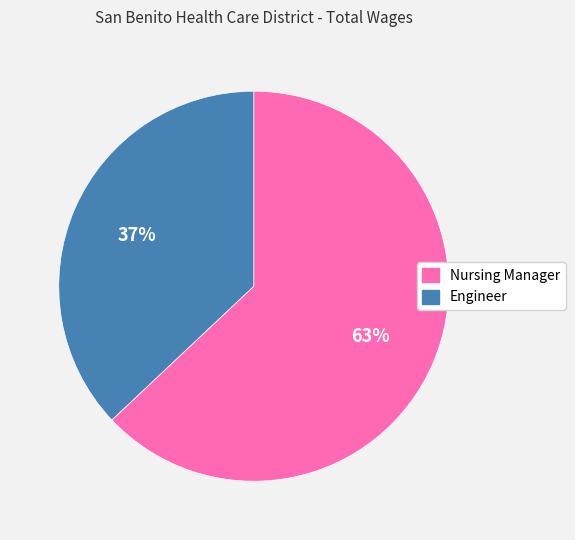

Do Engineer and Nursing Manager together represent more than half of the pie?

Yes